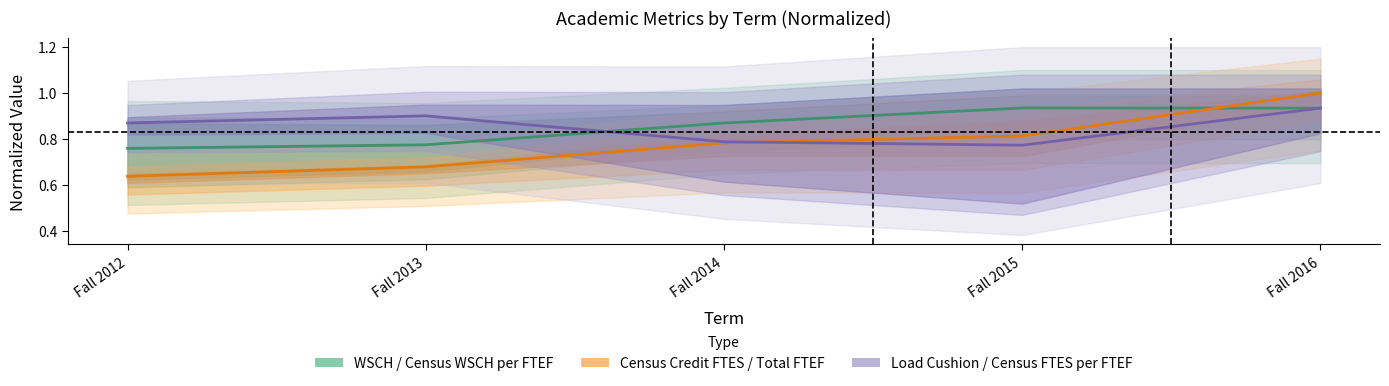

True or false: WSCH / Census WSCH per FTEF has a value of 1.4 at Fall 2015.

False